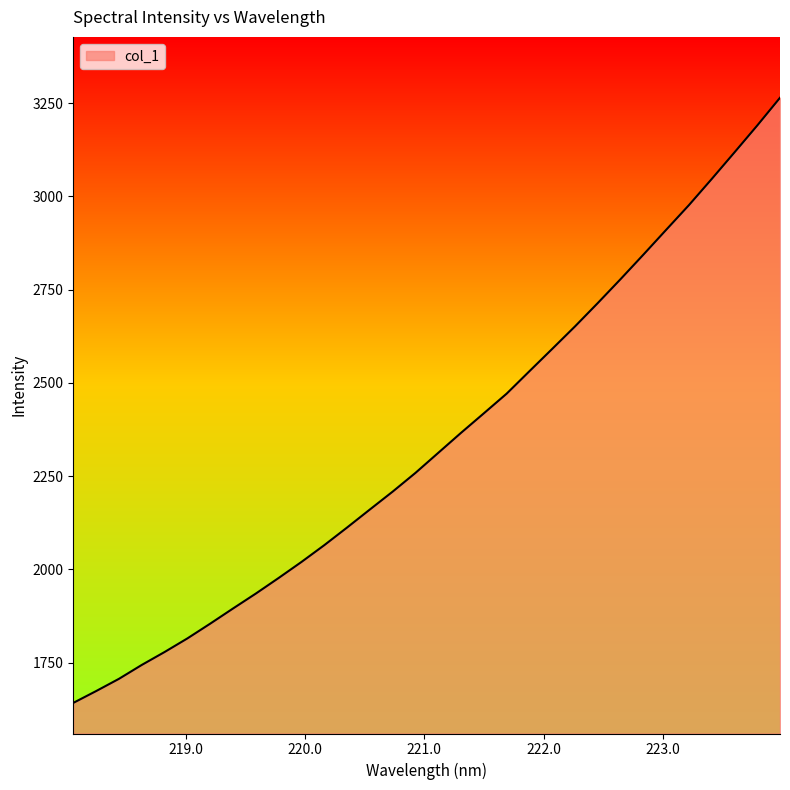

Reading left to right, transcribe all the data shown in this chart.

1641.8	1673.4	1706.3	1743.5	1778.2	1814.7	1854.3	1895.0	1935.0	1976.8	2019.8	2064.8	2112.1	2160.5	2208.4	2258.7	2312.4	2366.1	2418.5	2471.2	2531.4	2591.3	2651.6	2714.2	2778.3	2843.9	2910.5	2976.8	3046.8	3118.2	3190.3	3264.8